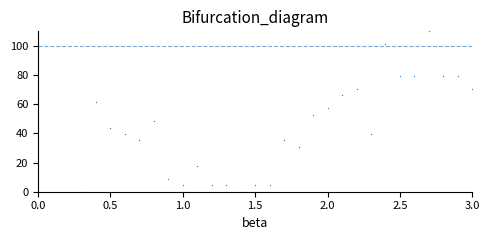

What is the range of Y values (max minus min)?

110.0